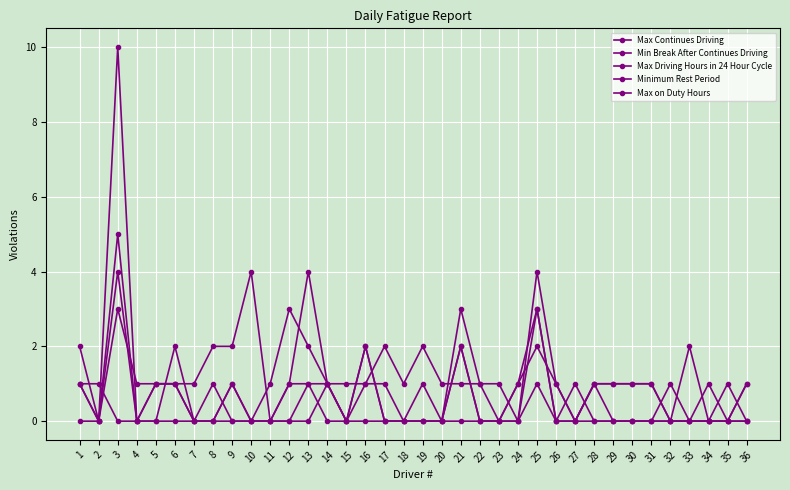

Where is the first local maximum for Max Continues Driving?

3